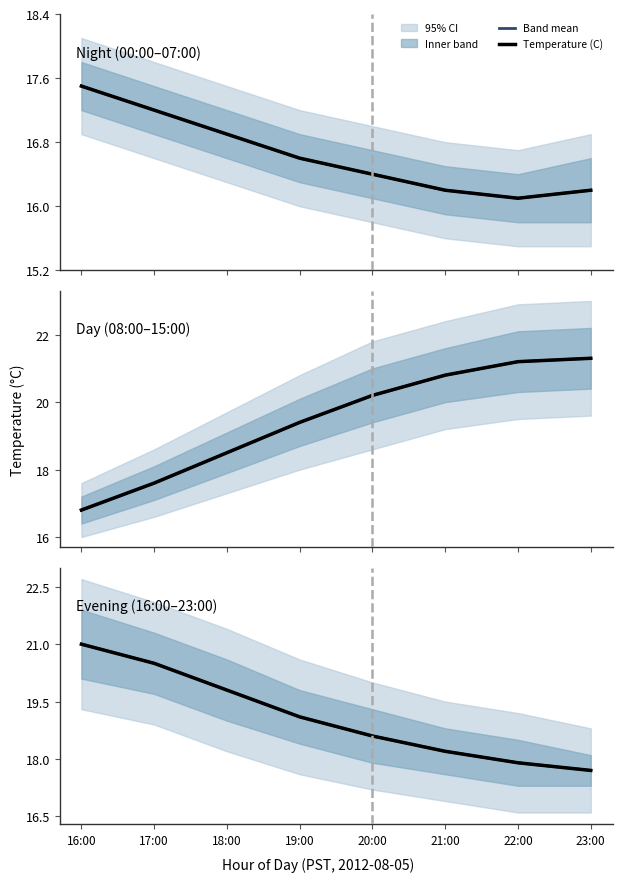

What is the lowest value of the Band mean series?

17.7